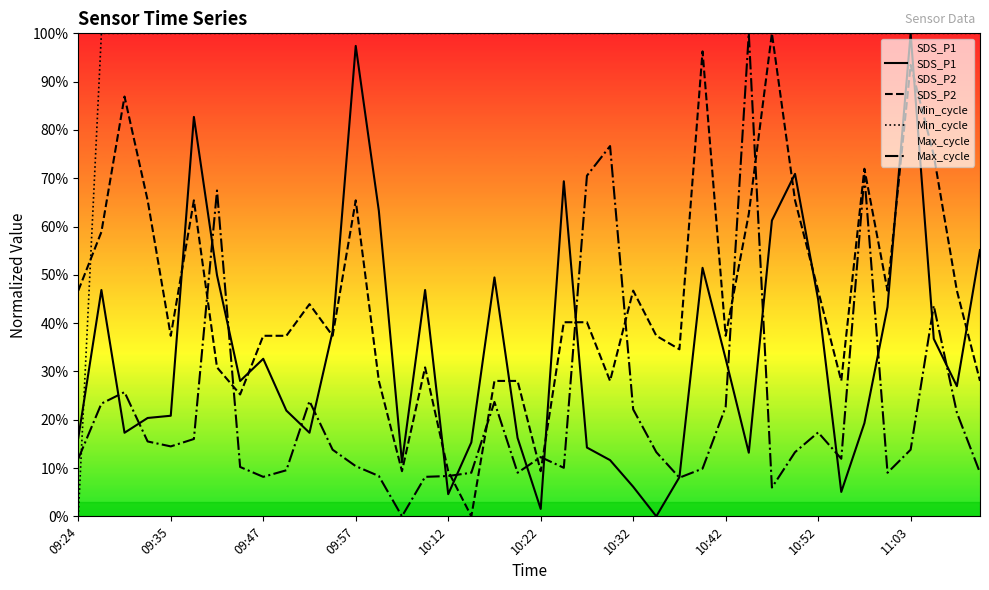

What is the difference between the maximum and minimum values in the SDS_P2 series?

100.0